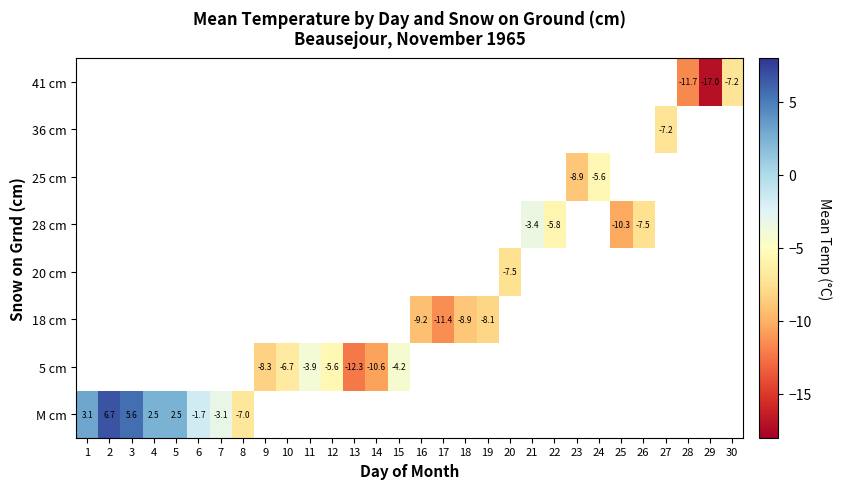

What is the greatest value displayed?

6.7